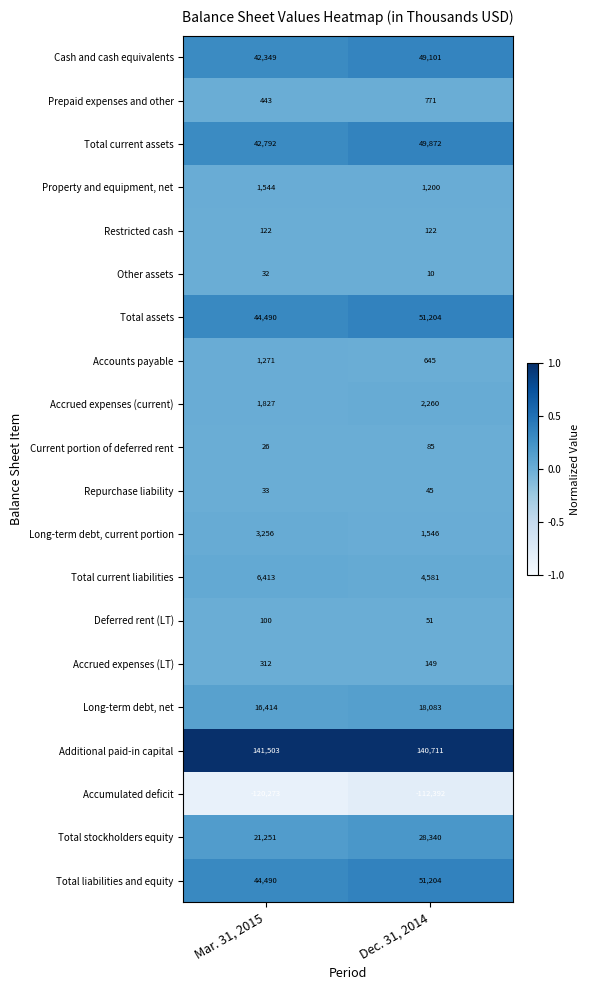

Read the Deferred rent (LT) value at Dec. 31, 2014.

51